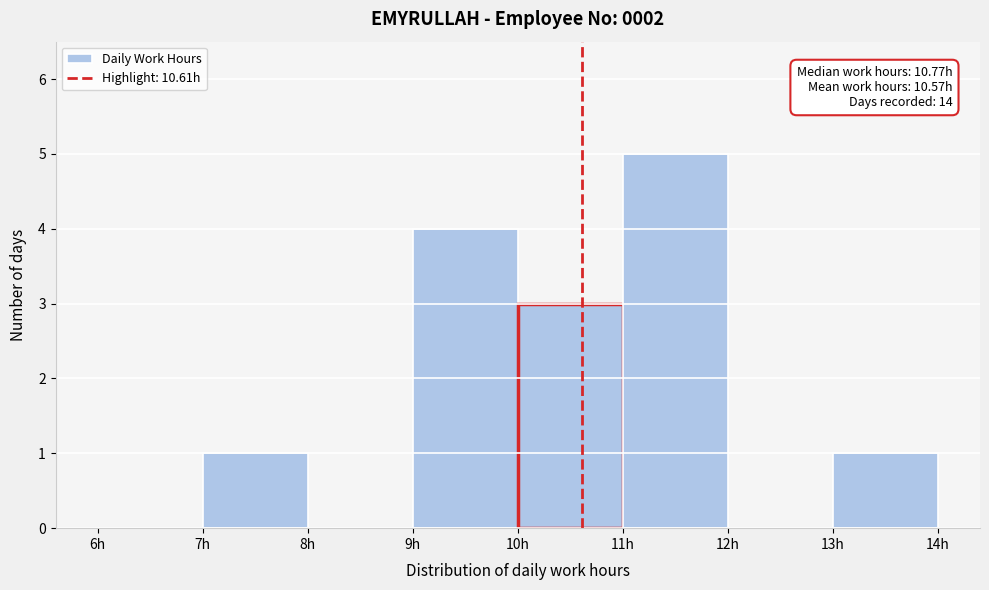

Over which range of the x-axis is the bar tallest?

11 to 12